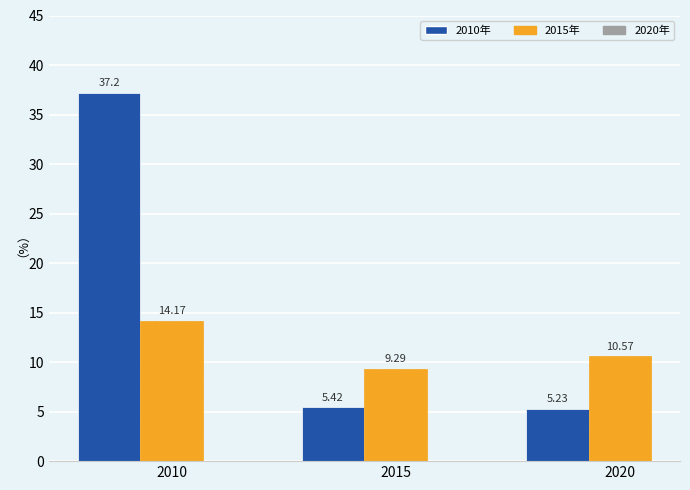

What is the difference between the highest and lowest values at 2010?

23.0